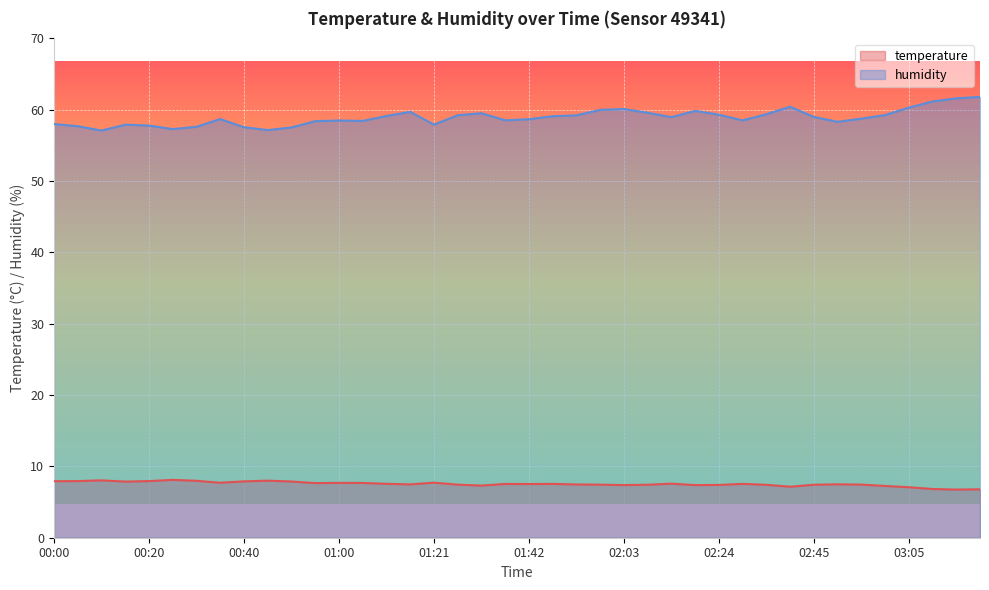

What is the value of the humidity point at the 2nd from the left?

57.7